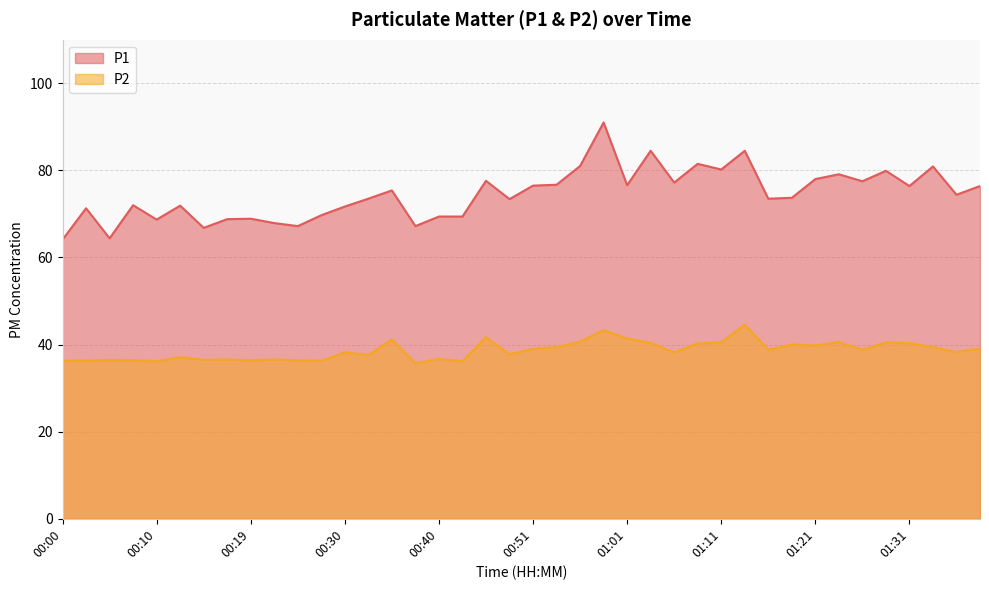

List the series in order of their overall mean, highest first.

P1, P2